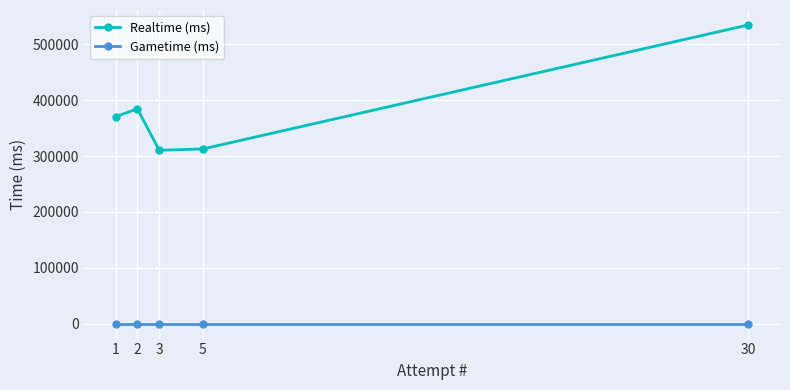

In Realtime (ms), how many points are higher than both neighbors (excluding endpoints)?

1